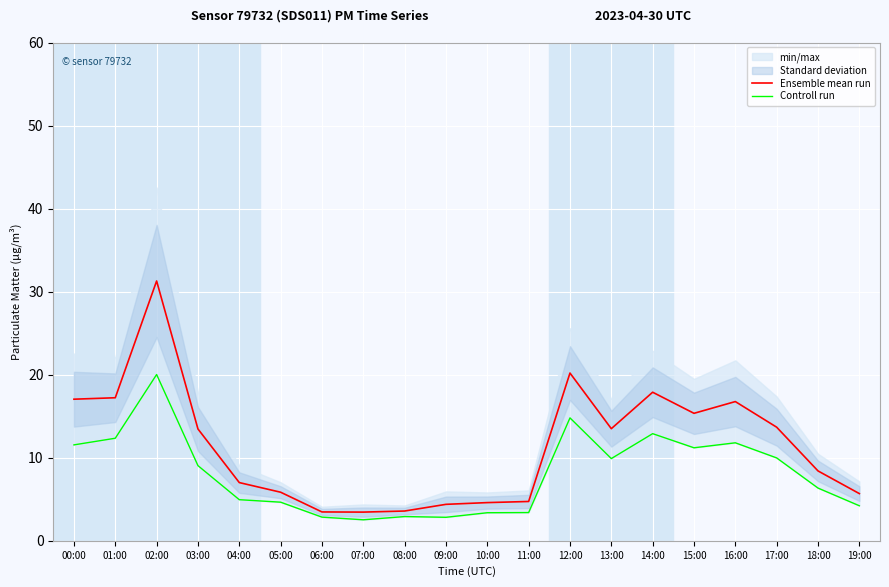

How many values in the Controll run series are below 9?

10